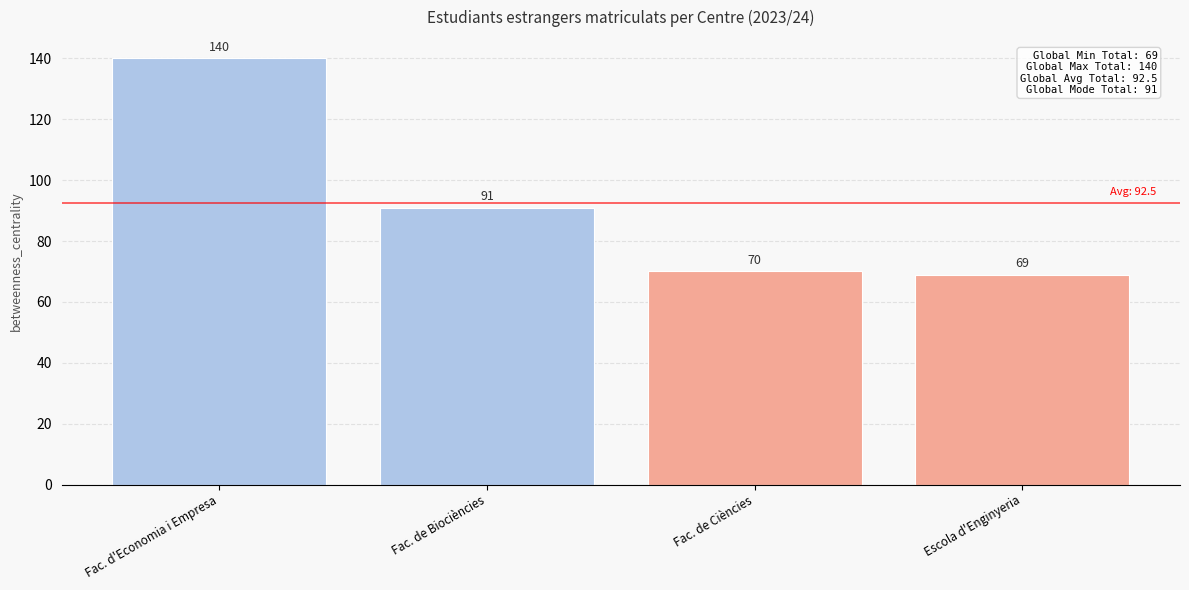

Reading left to right, transcribe all the data shown in this chart.

140	91	70	69